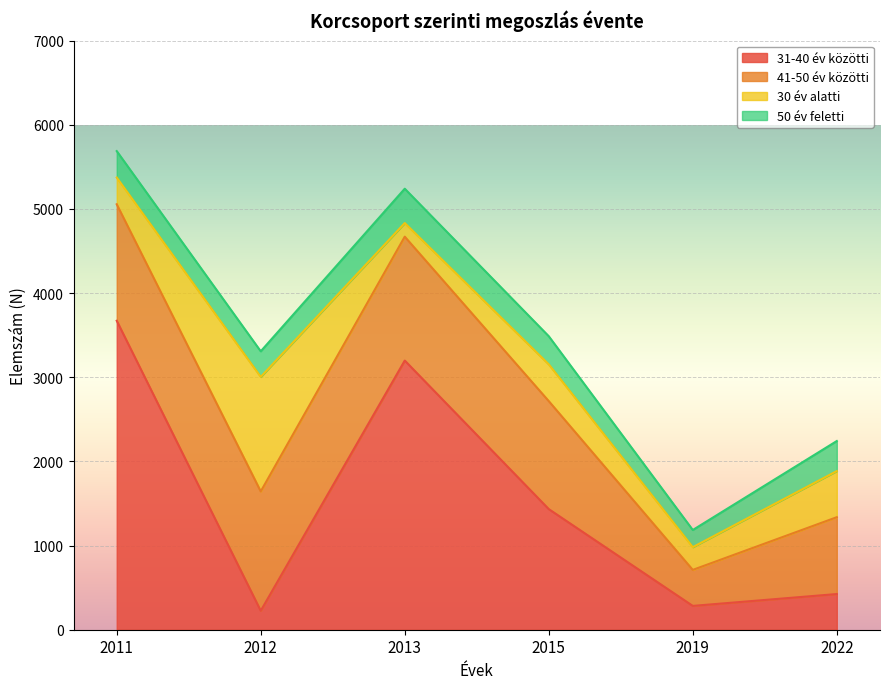

How many lines are shown in the chart?

4